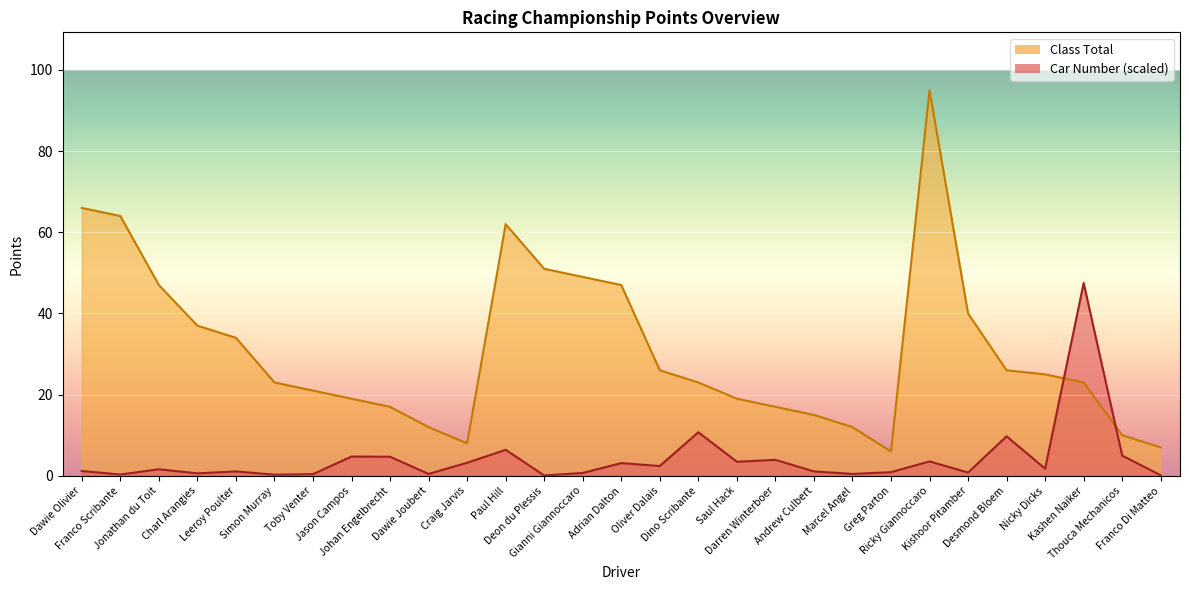

How many values in the Class Total series are below 23?

12